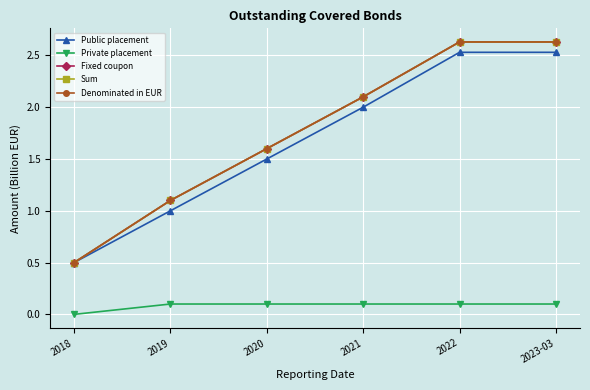

True or false: Private placement and Denominated in EUR intersect in this chart.

False